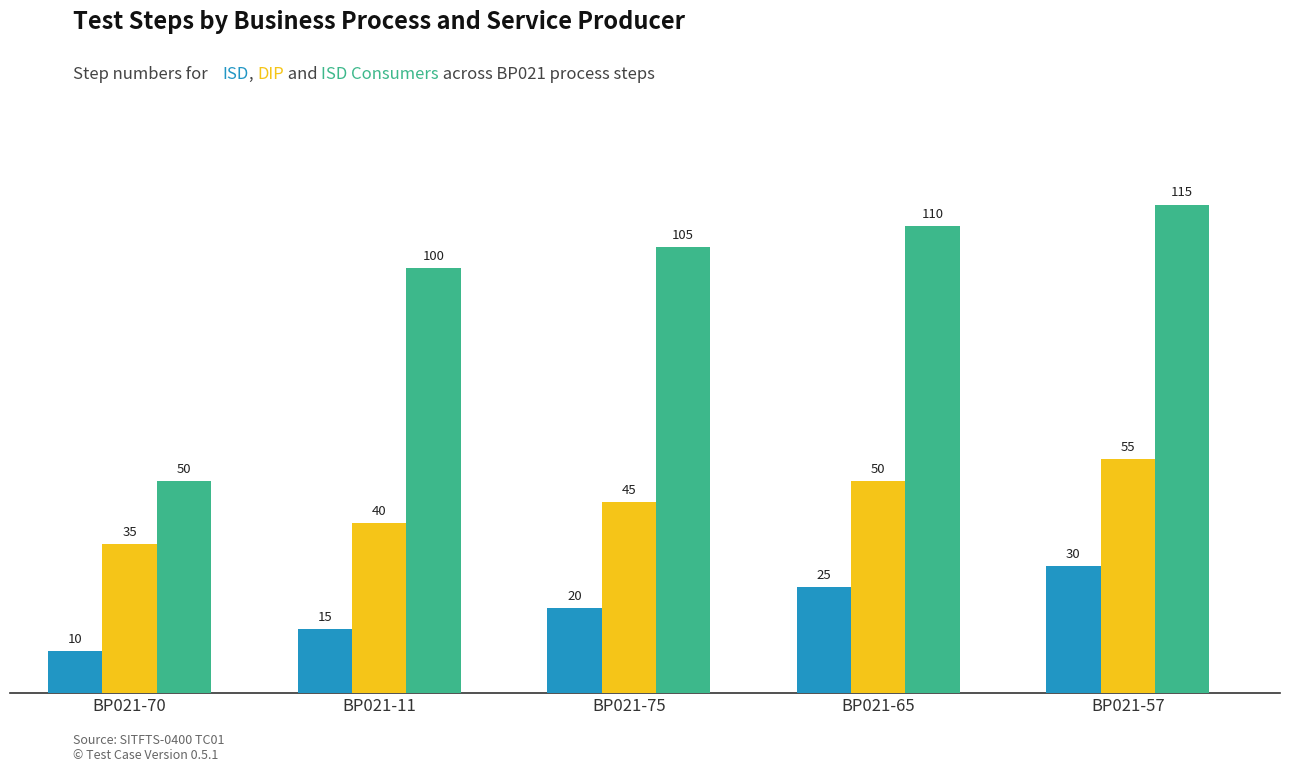

What is the spread (max minus min) of values at BP021-65?

85